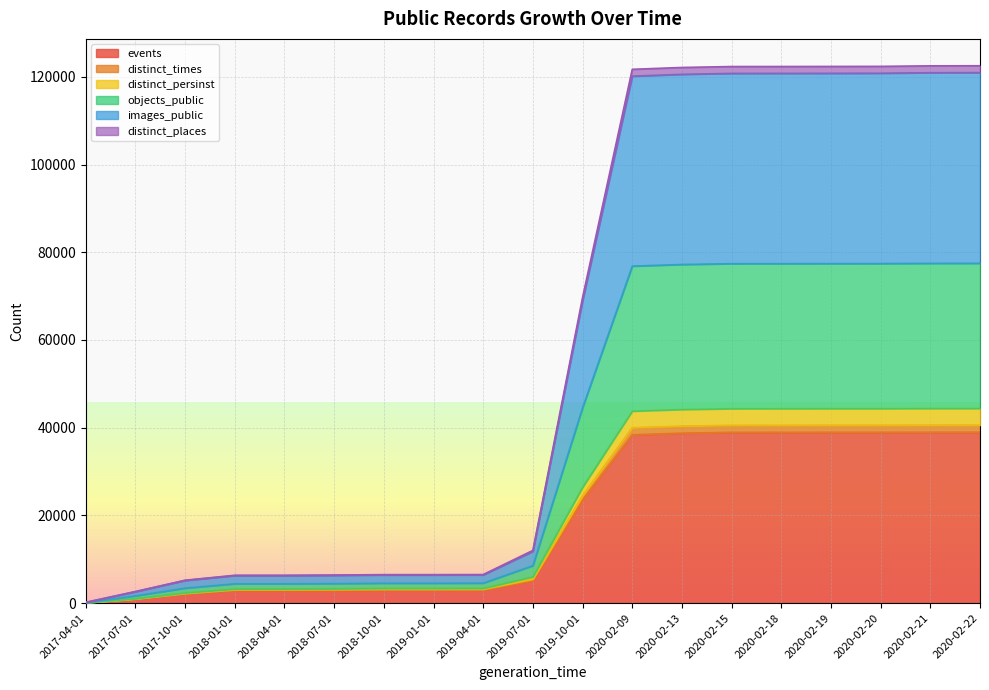

What is the label of the 15th point from the right?

2018-04-01